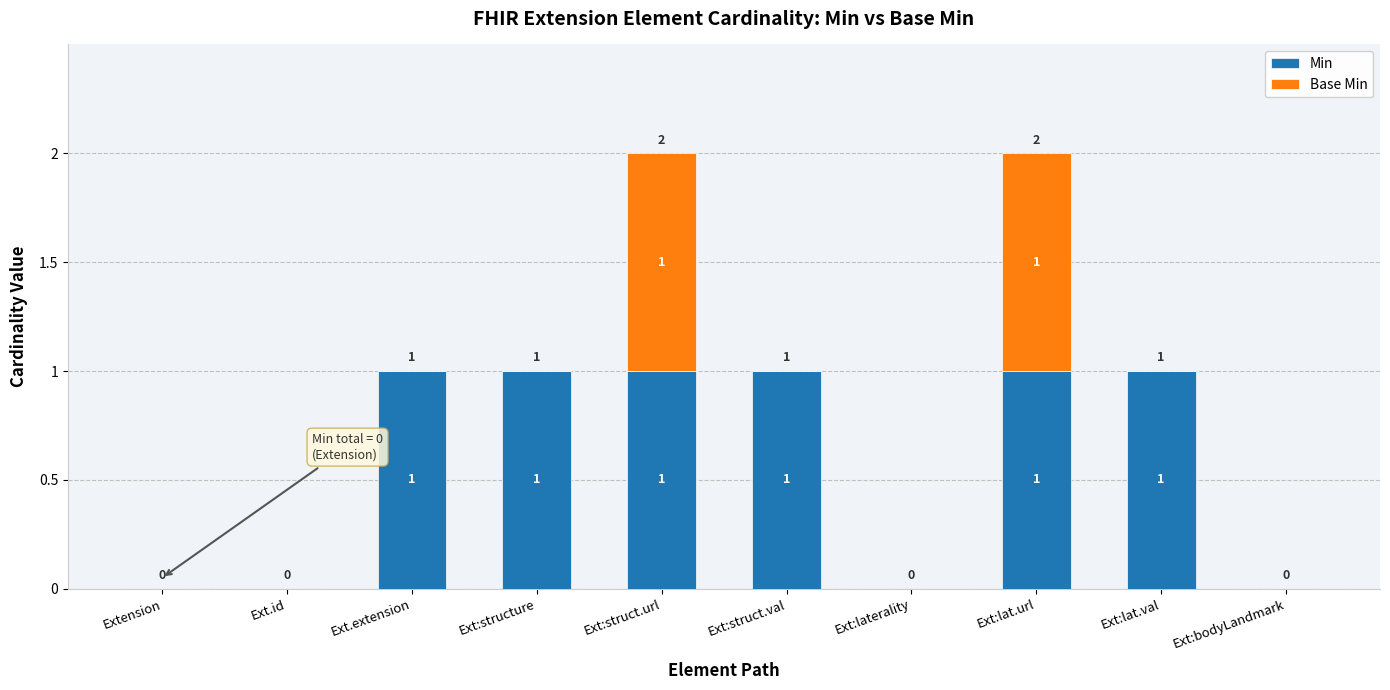

Are the bars horizontal?

No